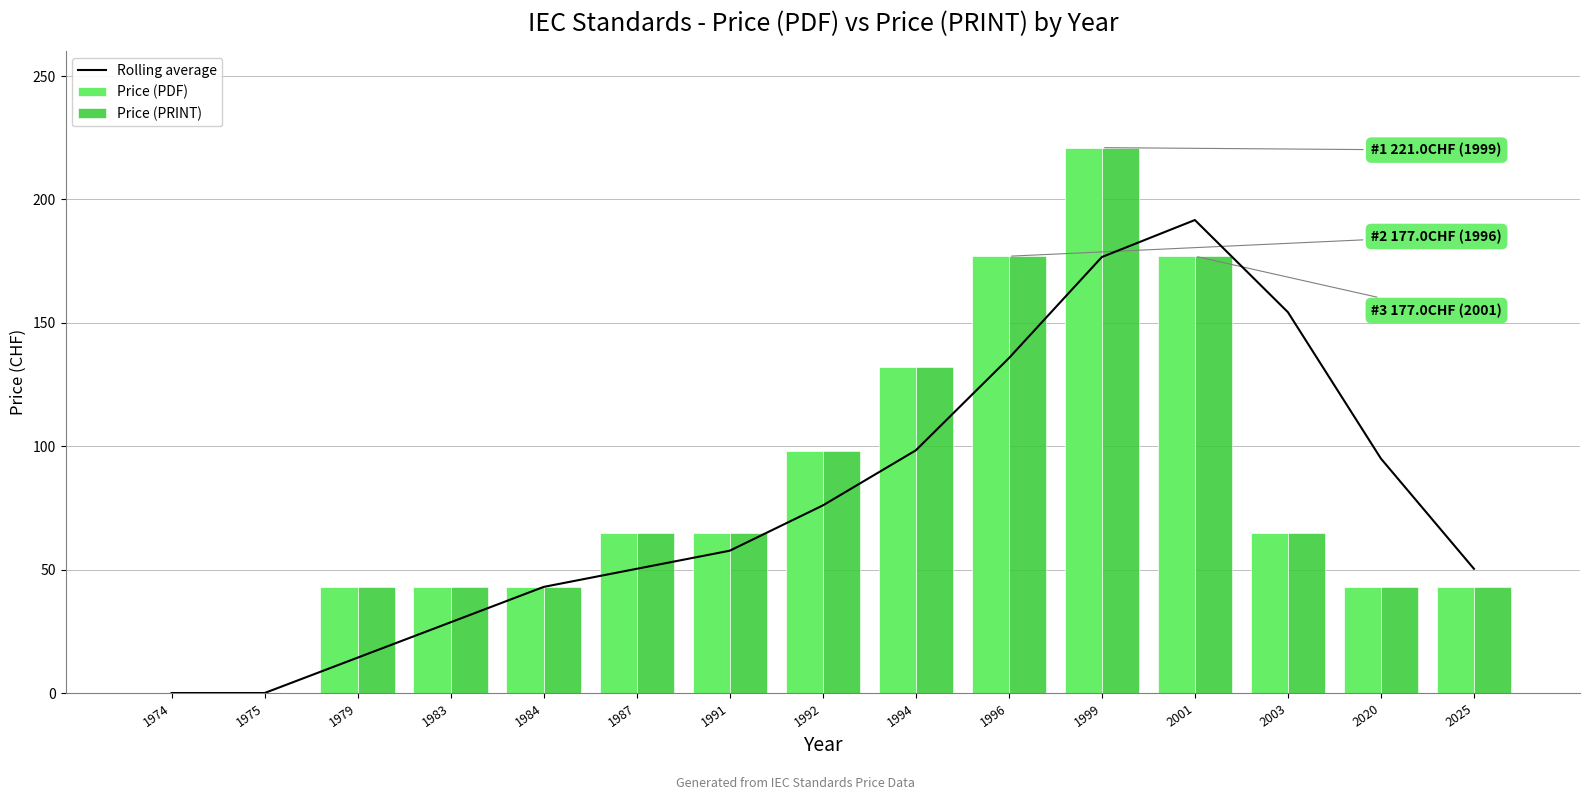

What is the value of the Rolling average bar at the 4th from the left?

28.7